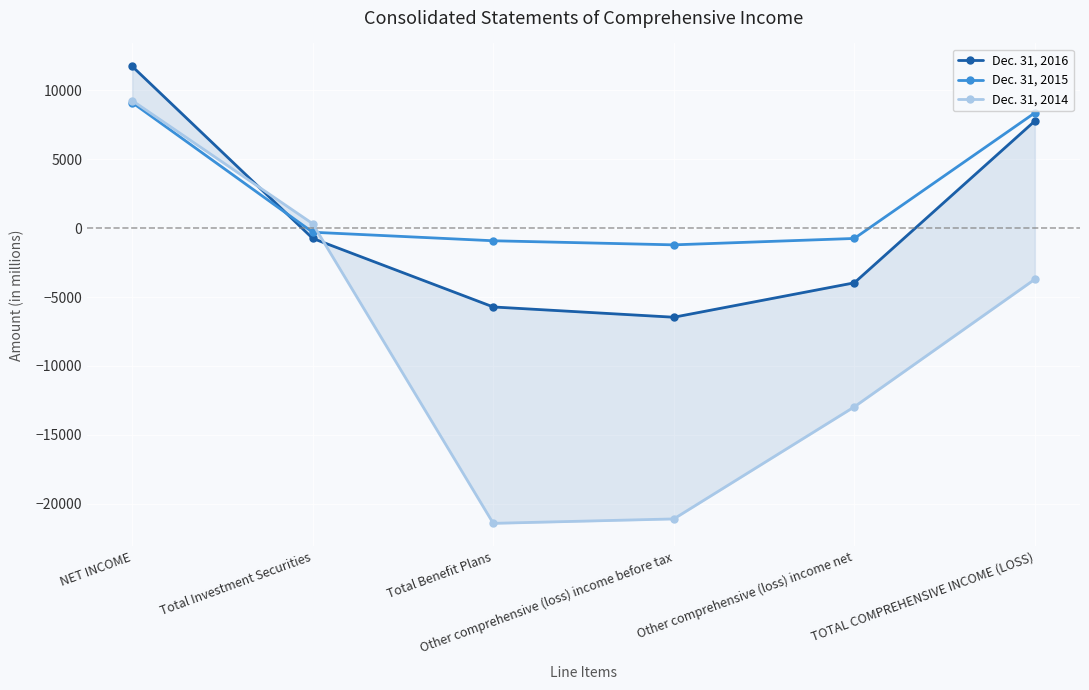

Rank the series by their maximum value, from lowest to highest.

Dec. 31, 2015, Dec. 31, 2014, Dec. 31, 2016